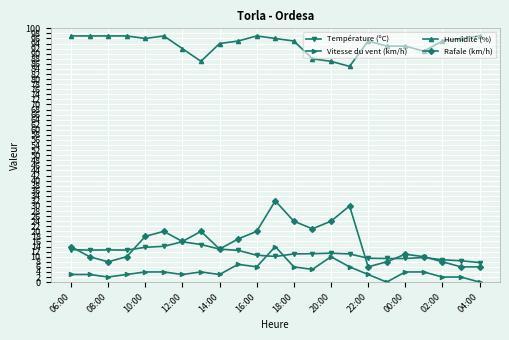

Does the chart display data point markers on the line(s)?

Yes